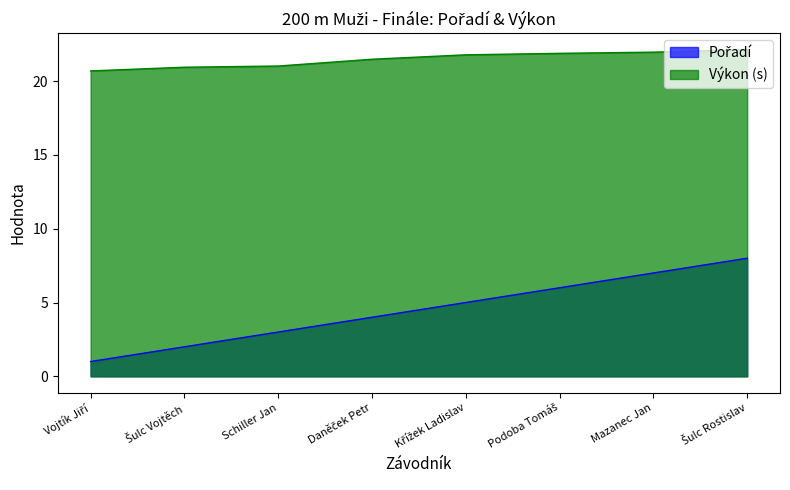

True or false: Pořadí has a value of 3.0 at Schiller Jan.

True